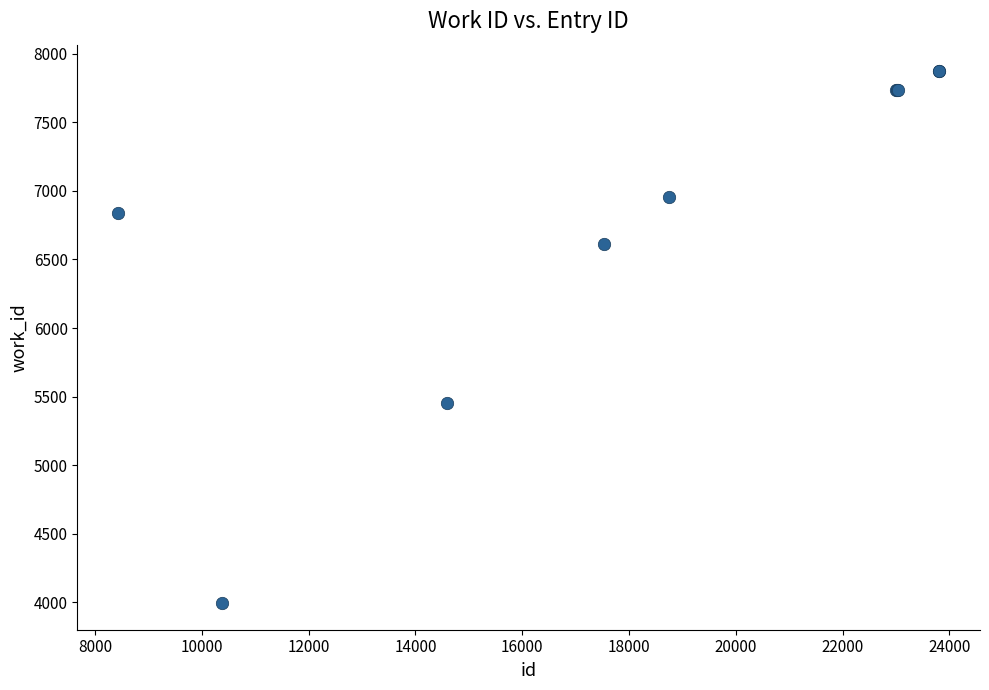

What Y value in the scatter plot is closest to 5933?

5457